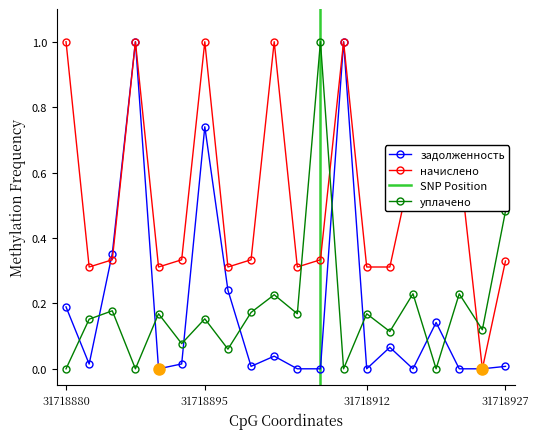

What is the sum of the начислено values at 10 and 13?

2.0